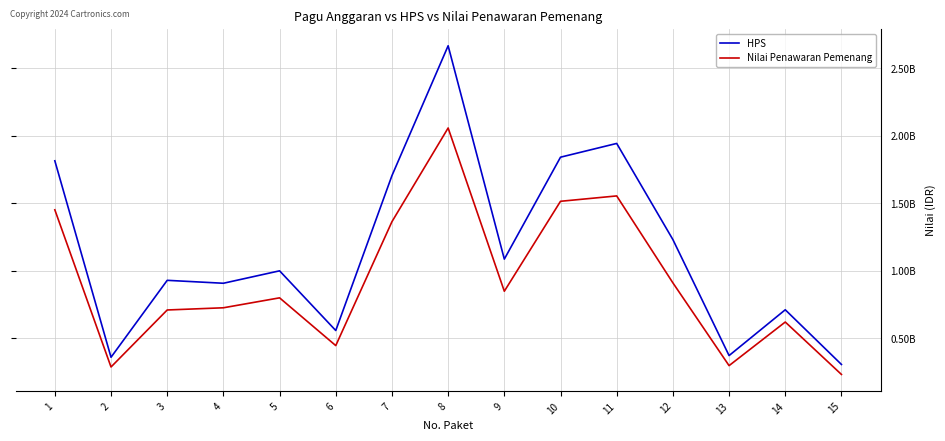

True or false: HPS has more than 0 points higher than both neighbors.

True